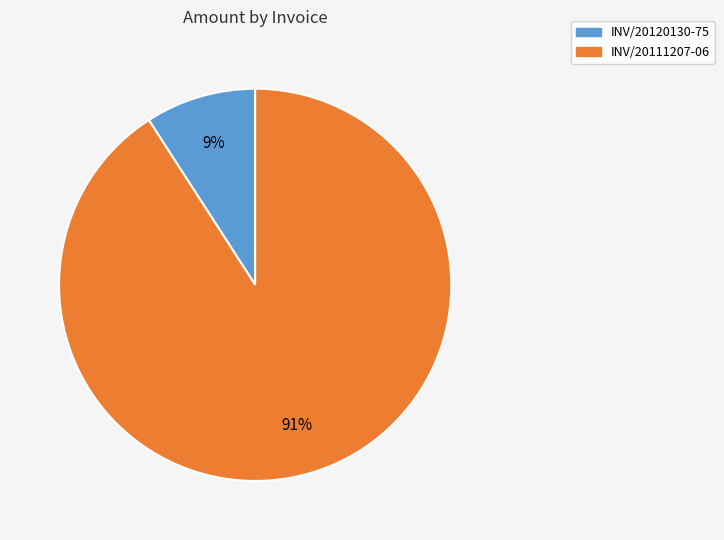

Is the sum of INV/20120130-75 and INV/20111207-06 greater than half?

Yes